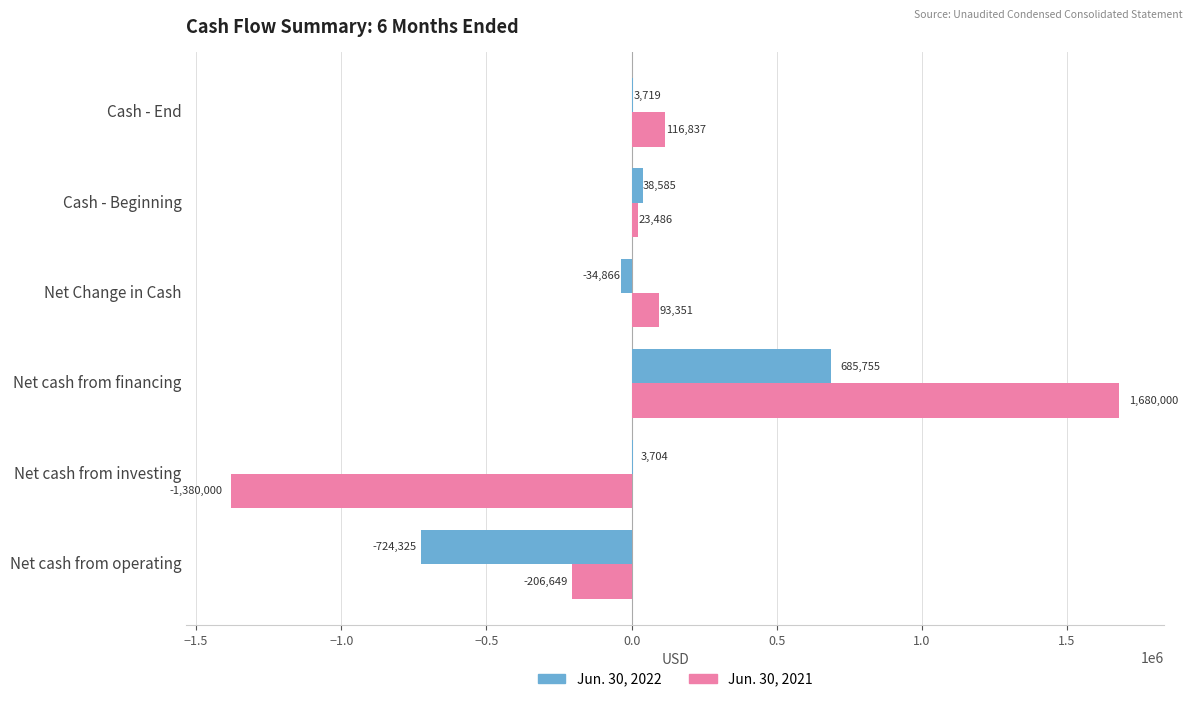

The Jun. 30, 2022 series shows -724325 at Net cash from operating. True or false?

True